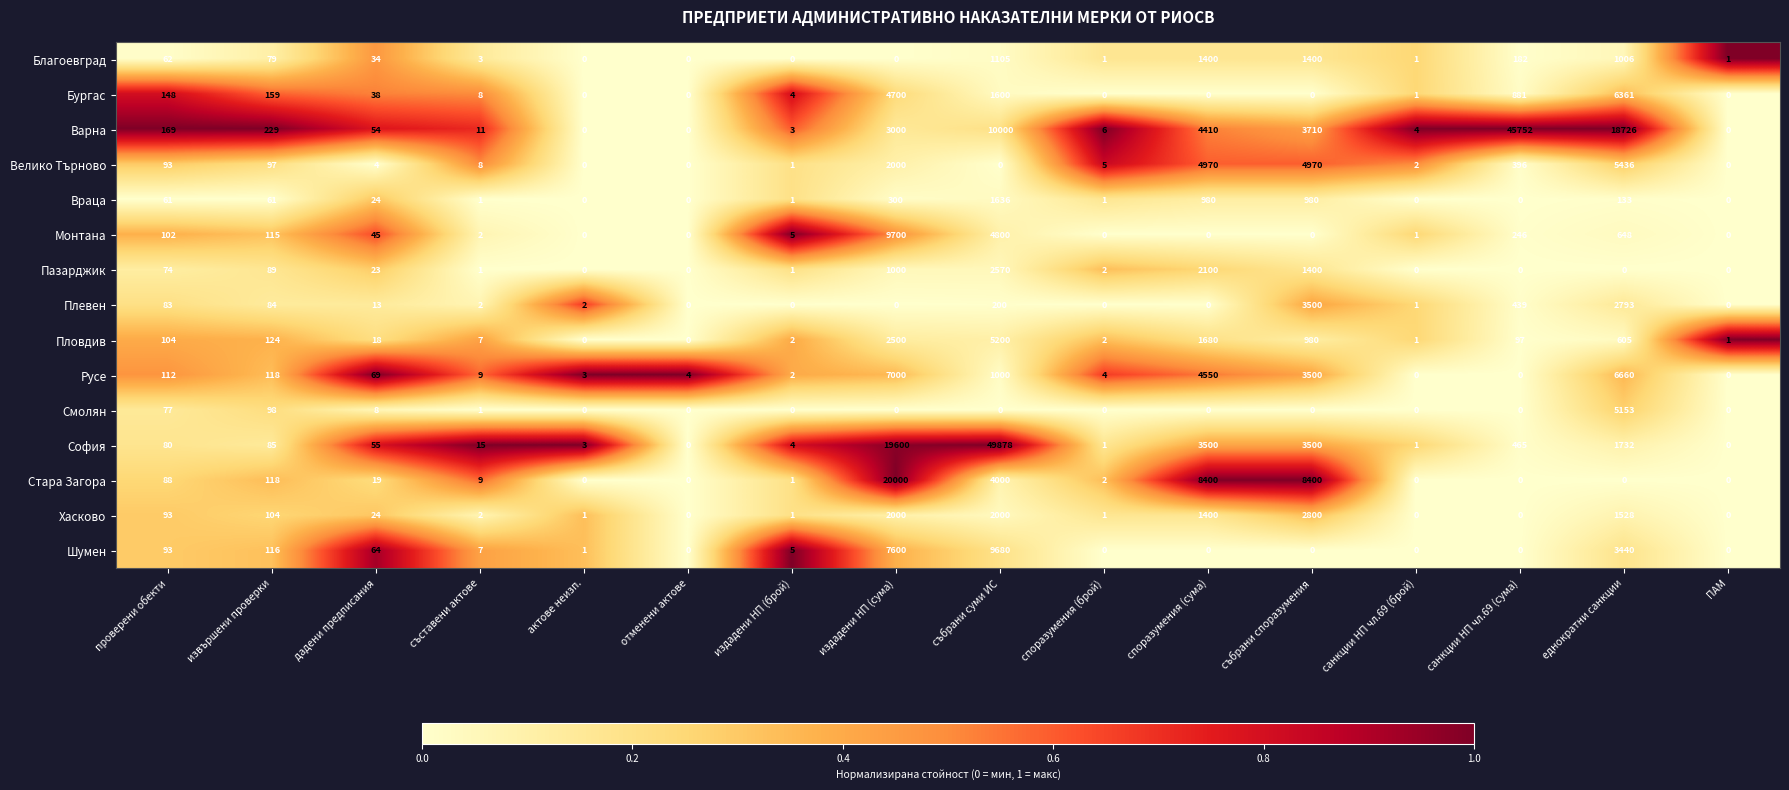

Count the number of categories in the chart.

16